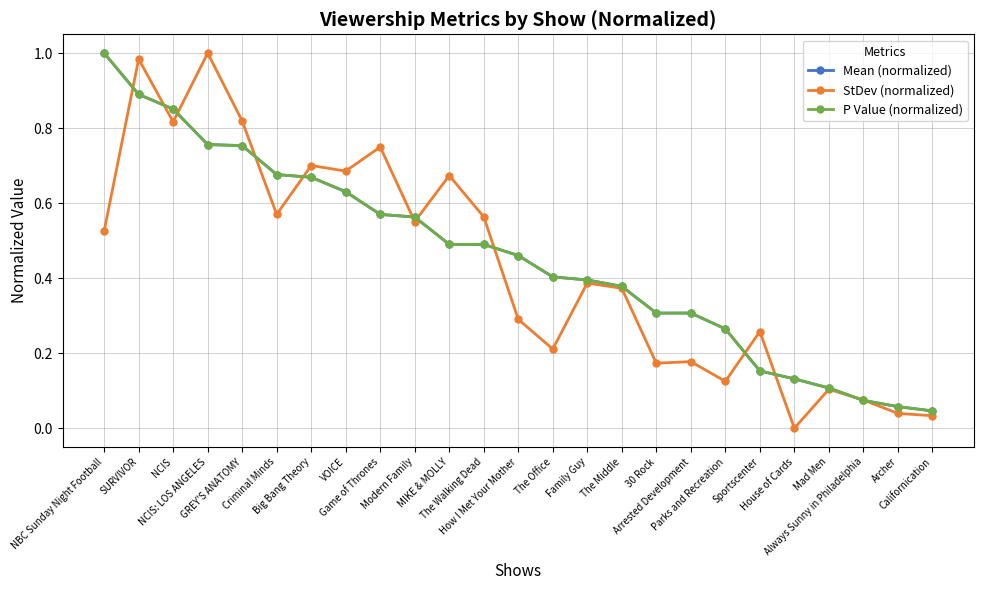

Is this an area chart (filled region under the line)?

No